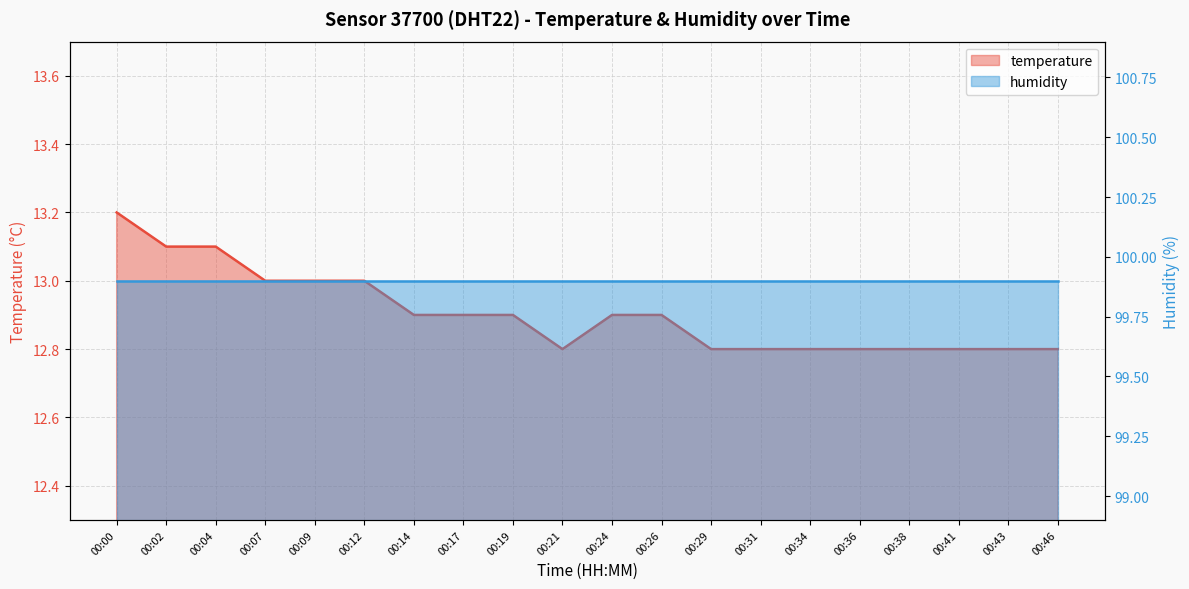

What is the average value?

12.9